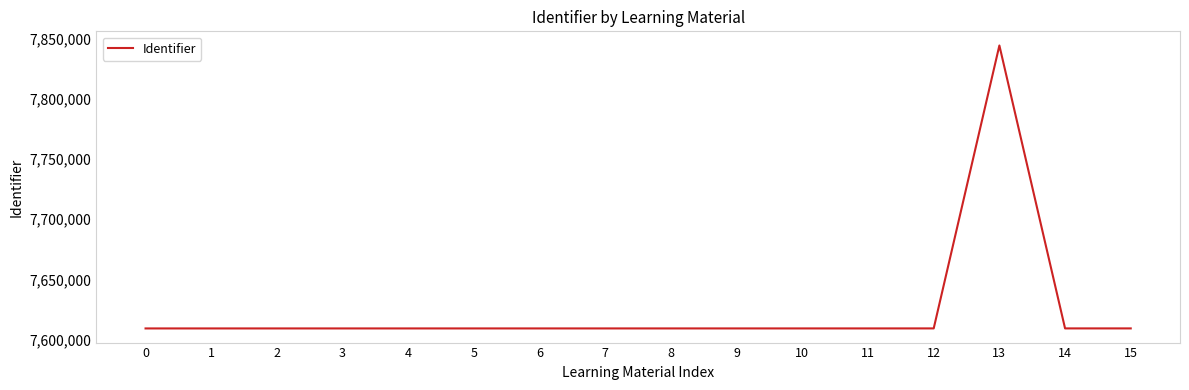

What is the greatest value displayed?

7844271